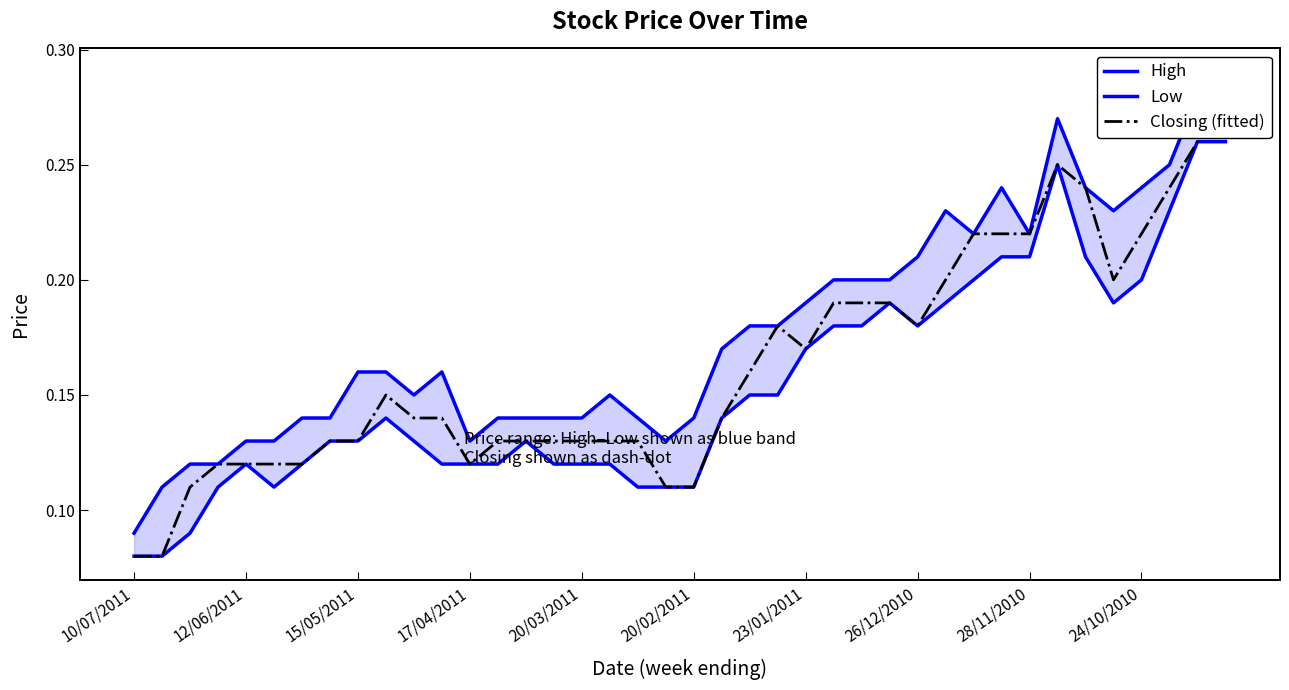

True or false: Low and Closing (fitted) cross at least once.

False